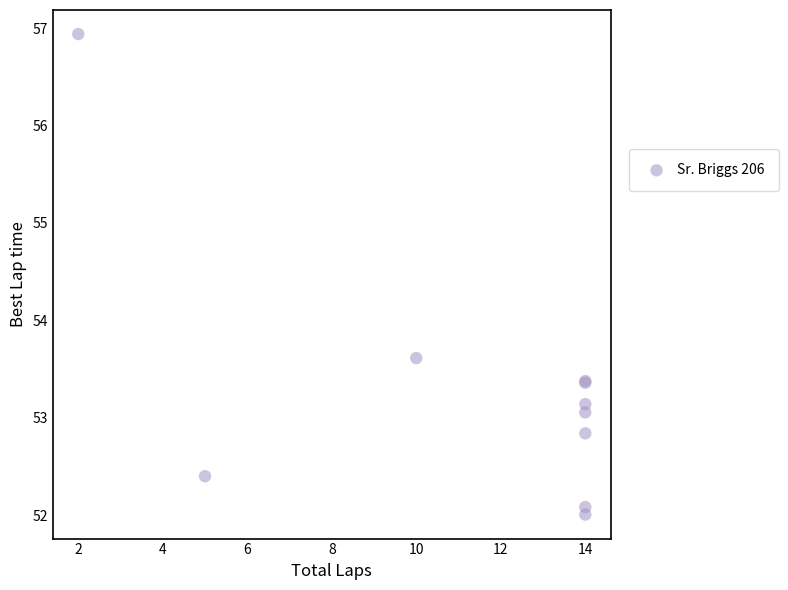

What Y value in the scatter plot is closest to 54?

53.6